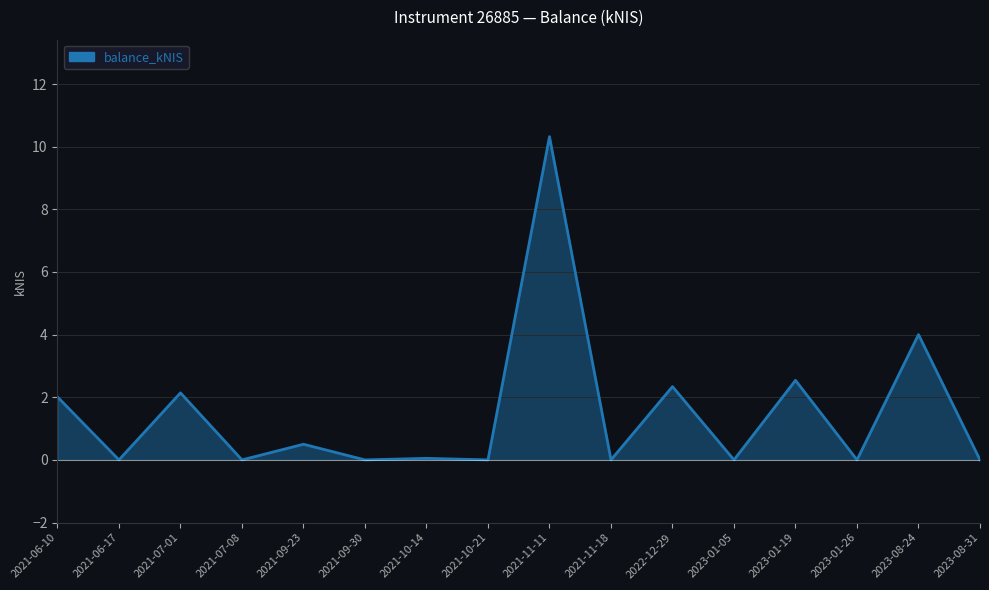

What position from the right is 2021-06-10?

16